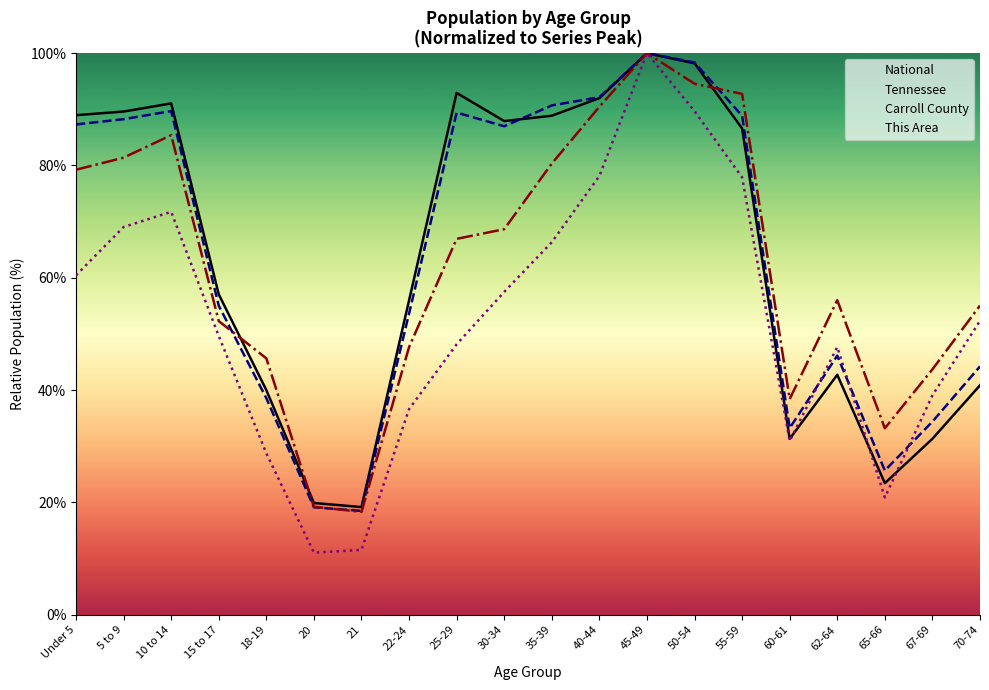

Reading left to right, extract all data points from this chart.

National: Under 5=89.0	5 to 9=89.6	10 to 14=91.1	15 to 17=57.0	18-19=40.0	20=19.9	21=19.2	22-24=56.0	25-29=92.9	30-34=87.9	35-39=88.9	40-44=92.0	45-49=100.0	50-54=98.2	55-59=86.6	60-61=31.3	62-64=42.7	65-66=23.4	67-69=31.3	70-74=40.9
Tennessee: Under 5=87.3	5 to 9=88.2	10 to 14=89.7	15 to 17=55.0	18-19=38.6	20=19.1	21=18.5	22-24=53.6	25-29=89.4	30-34=87.0	35-39=90.7	40-44=92.2	45-49=100.0	50-54=98.3	55-59=88.8	60-61=33.2	62-64=46.1	65-66=25.7	67-69=34.4	70-74=44.2
Carroll County: Under 5=79.2	5 to 9=81.4	10 to 14=85.4	15 to 17=52.3	18-19=45.7	20=19.2	21=18.3	22-24=47.7	25-29=66.9	30-34=68.7	35-39=80.3	40-44=90.5	45-49=100.0	50-54=94.6	55-59=92.7	60-61=38.4	62-64=56.0	65-66=33.2	67-69=43.7	70-74=55.1
This Area: Under 5=60.4	5 to 9=69.0	10 to 14=71.7	15 to 17=49.6	18-19=28.7	20=11.1	21=11.5	22-24=36.6	25-29=48.2	30-34=57.5	35-39=66.3	40-44=78.1	45-49=100.0	50-54=89.7	55-59=77.9	60-61=31.0	62-64=47.7	65-66=20.9	67-69=39.1	70-74=52.3